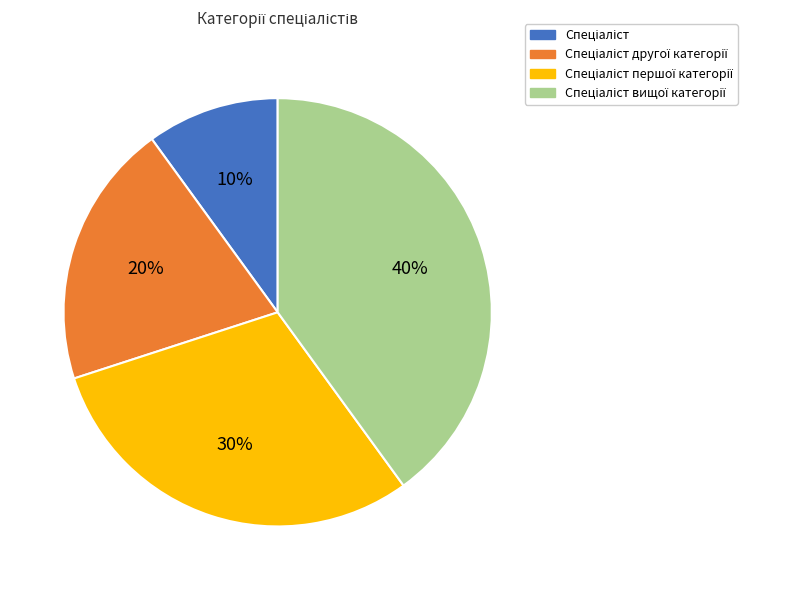

Count the number of slices in the pie.

4